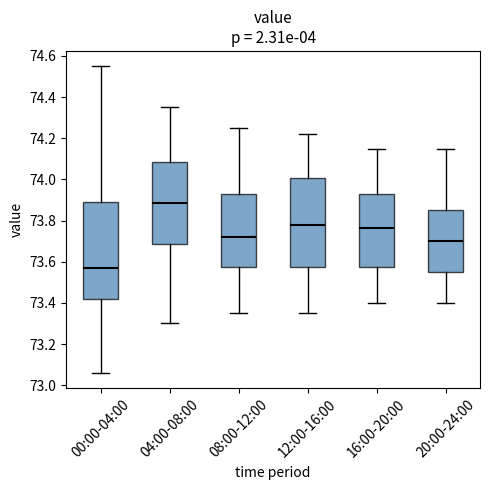

Where does the upper whisker of the box for 08:00-12:00 end on the y-axis? The values are not printed on the chart, so give them approximately, as read against the axis.

74.26